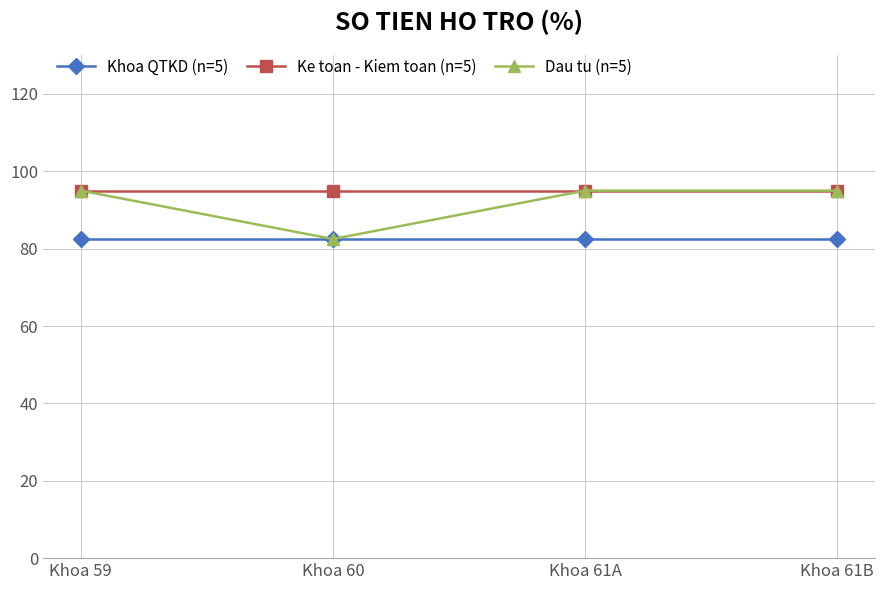

What is the difference between the highest and lowest values at Khoa 61A?

1250000